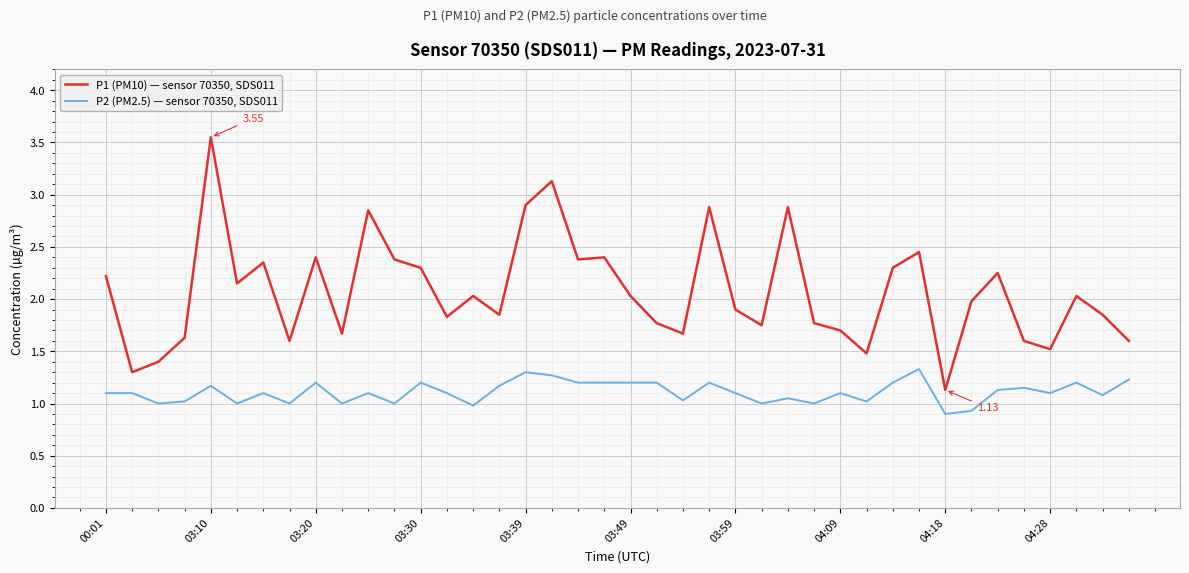

True or false: P1 (PM10) — sensor 70350, SDS011 has more than 0 points higher than both neighbors.

True